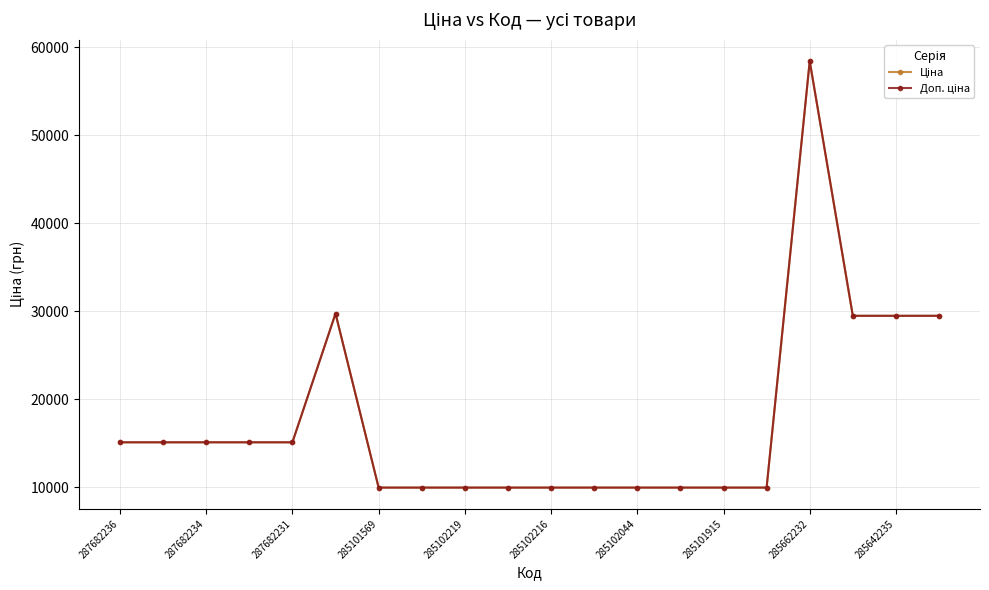

List the series in order of their peak value, lowest first.

Ціна, Доп. ціна